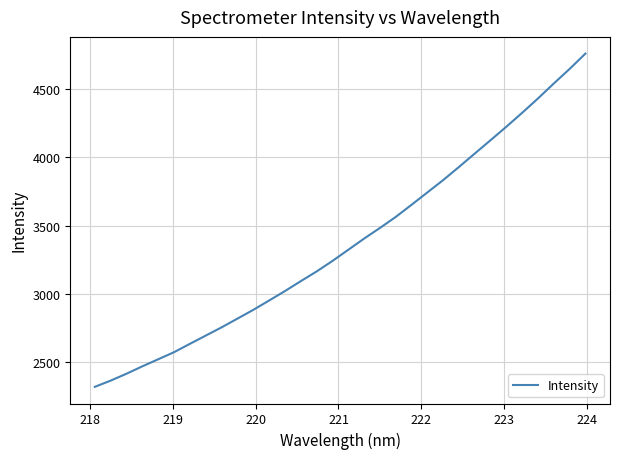

What is the greatest value displayed?

4761.7